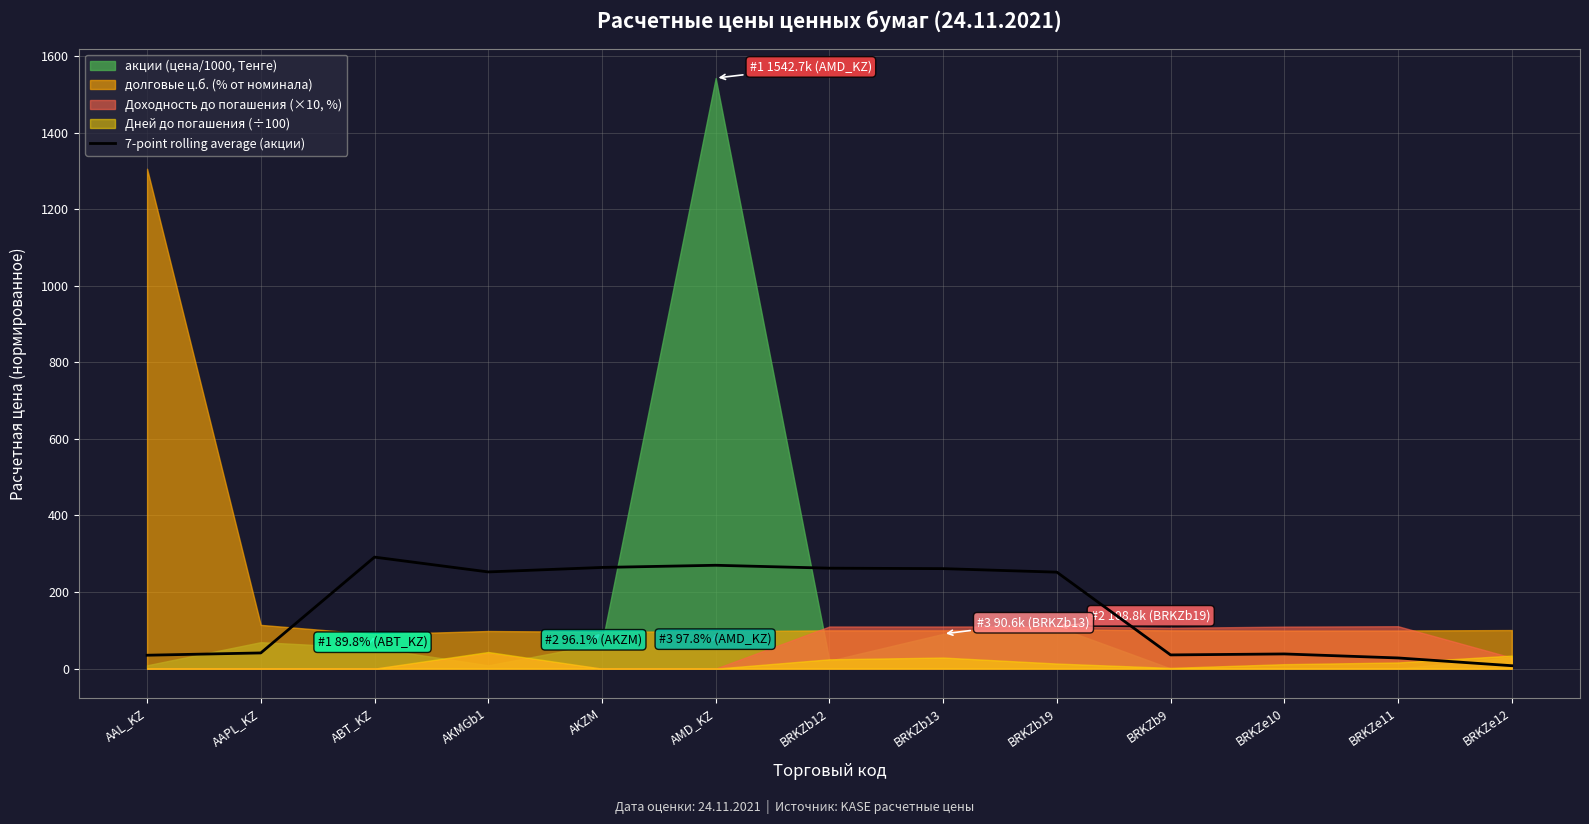

How many lines are shown in the chart?

1